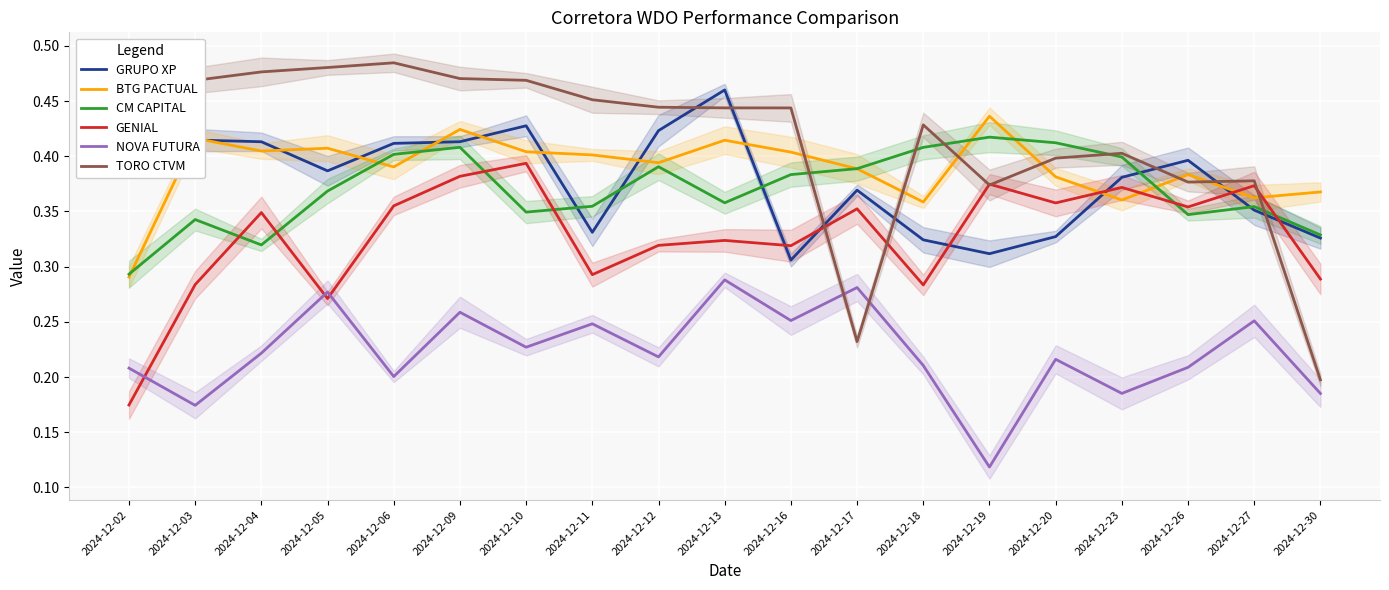

In CM CAPITAL, how many points are lower than both neighbors (excluding endpoints)?

4